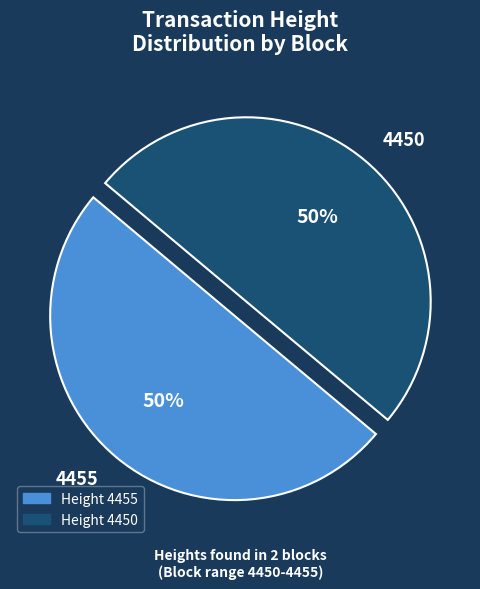

Do 4455 and 4450 together represent more than half of the pie?

Yes